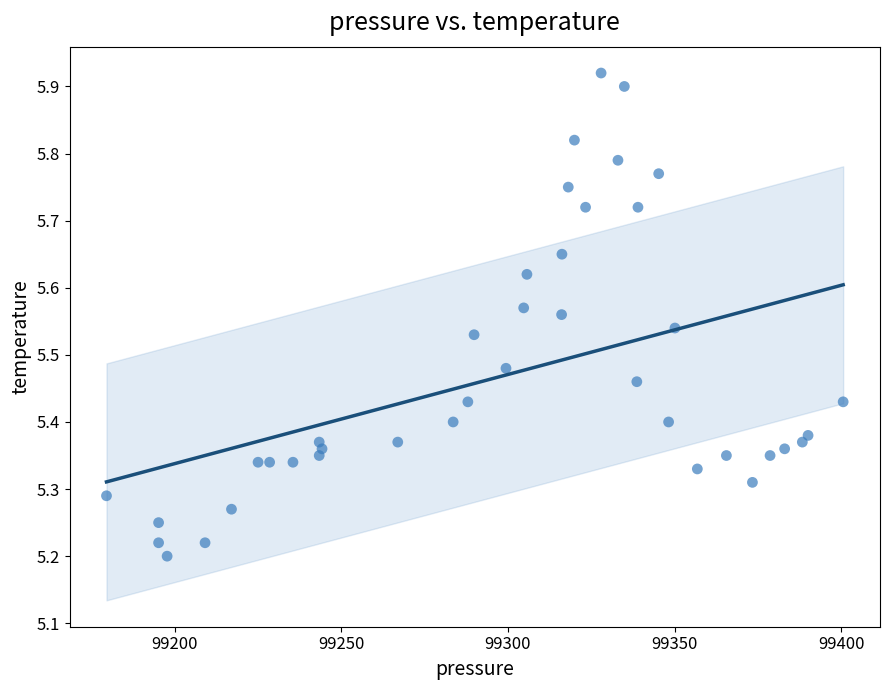

What is the range of Y values (max minus min)?

0.7